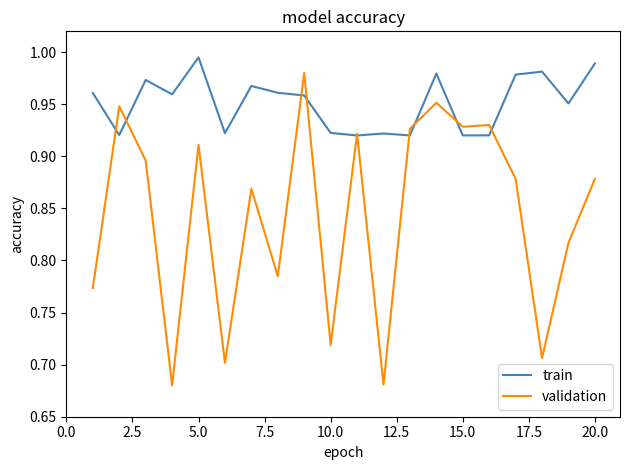

Which series has the widest spread of values?

validation